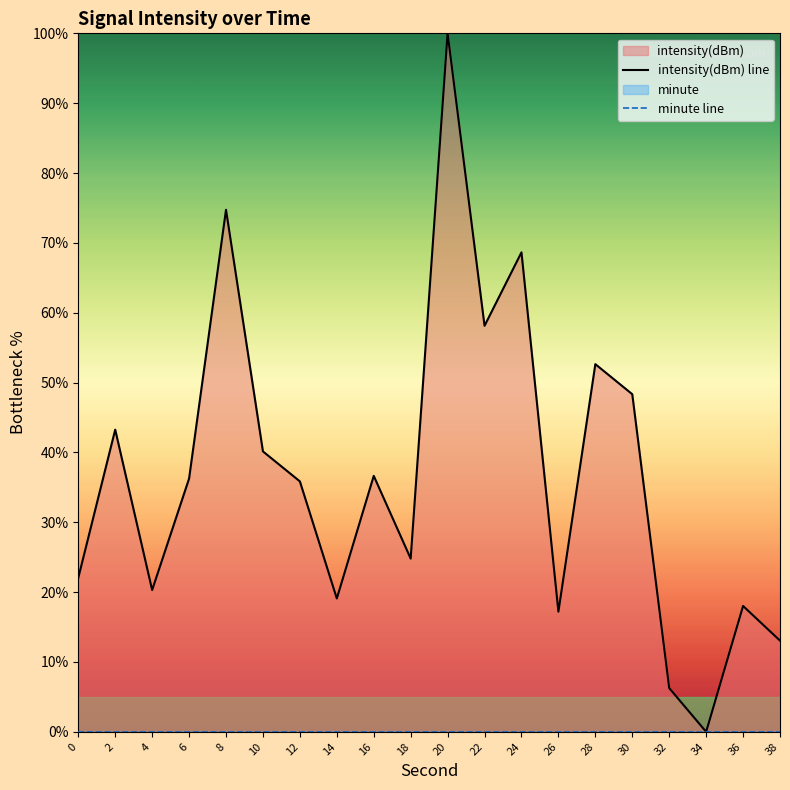

At 26, list the series in order from smallest to largest.

minute line, intensity(dBm) line